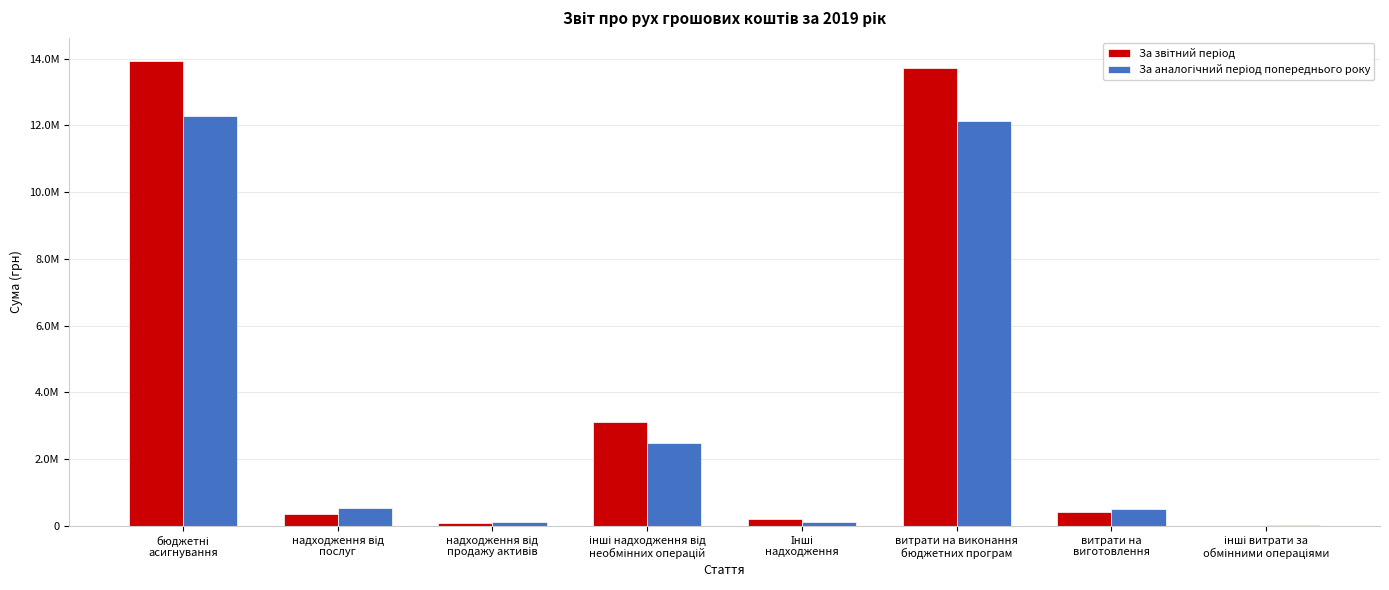

At which label does За звітний період reach its minimum?

інші витрати за
обмінними операціями